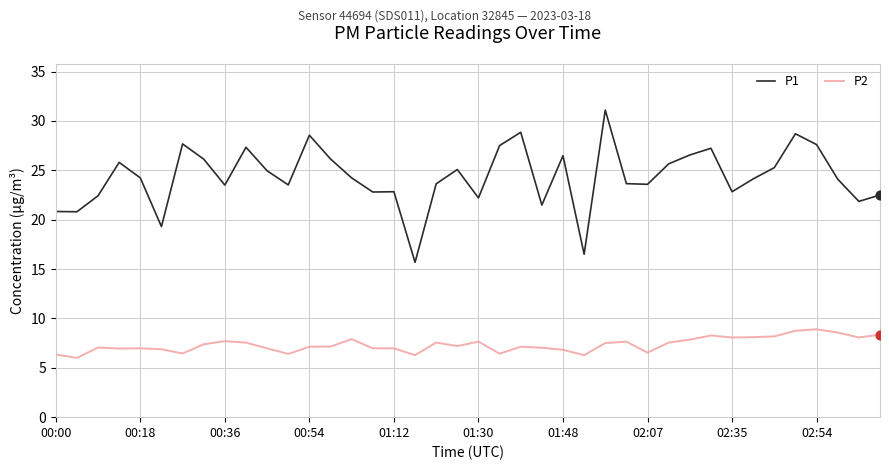

Which series has the largest range (max minus min)?

P1